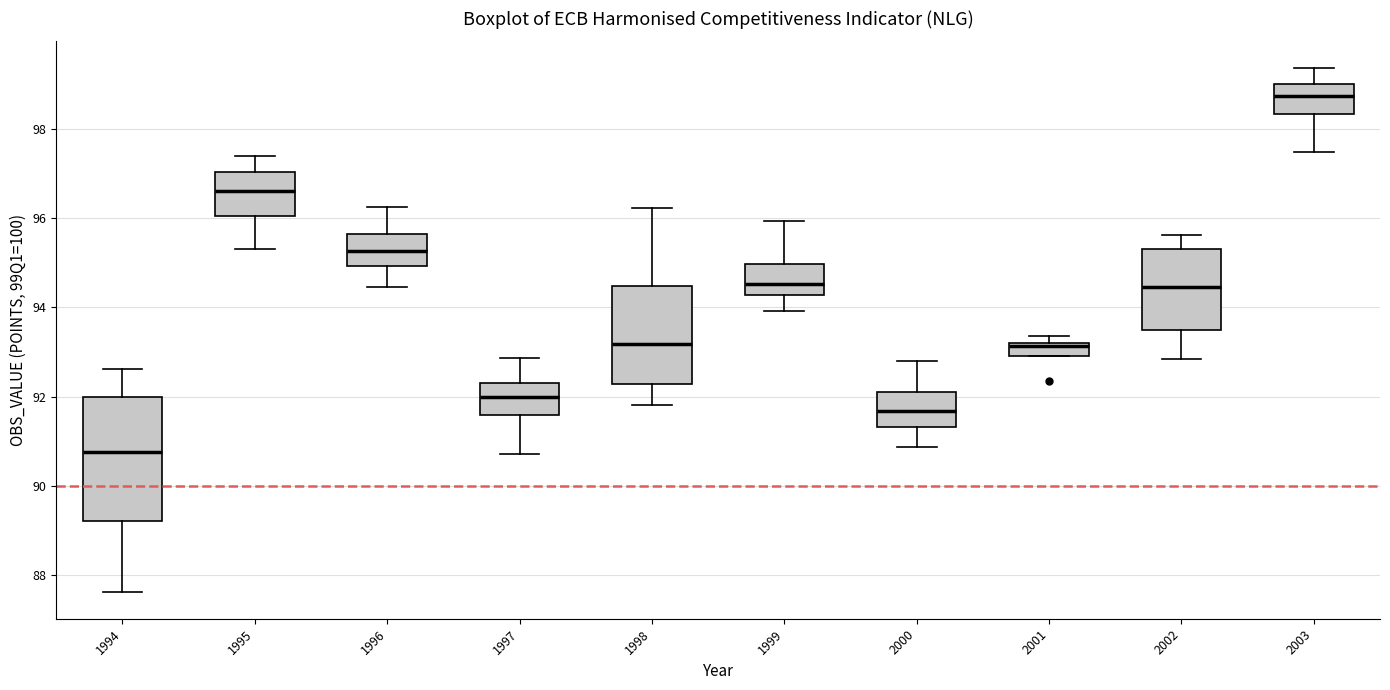

Comparing the boxes themselves (not the whiskers), which one is the tallest?

1994